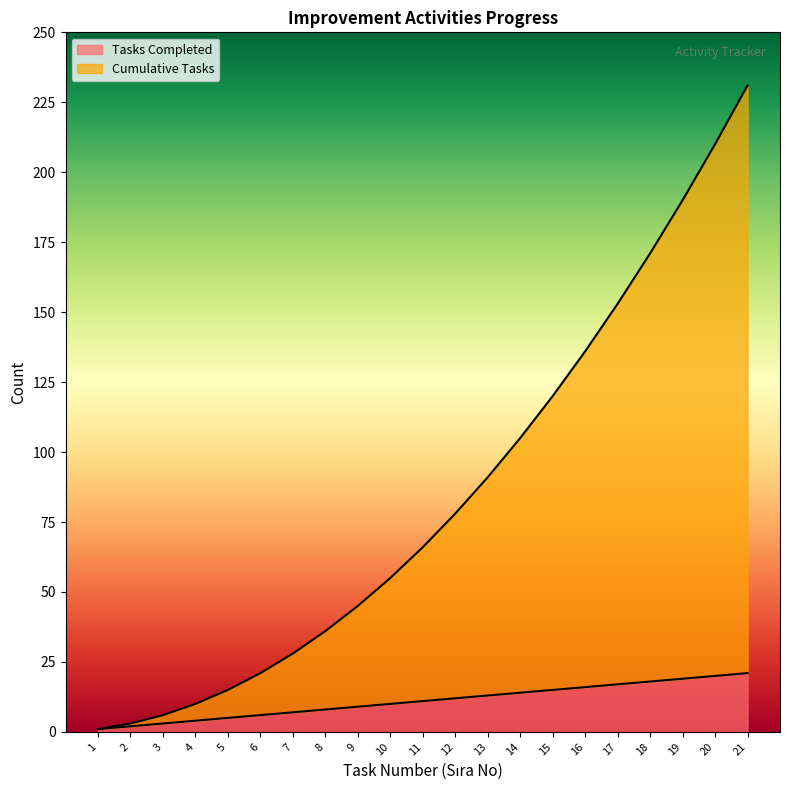

True or false: Tasks Completed and Cumulative Tasks intersect in this chart.

False